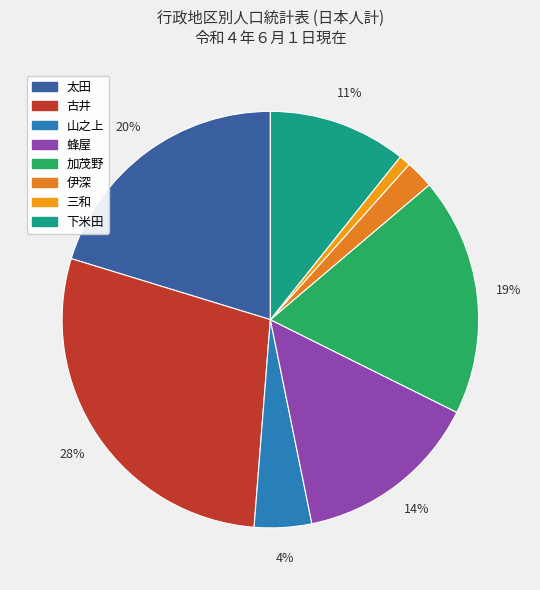

What is the smallest slice in the pie chart?

三和